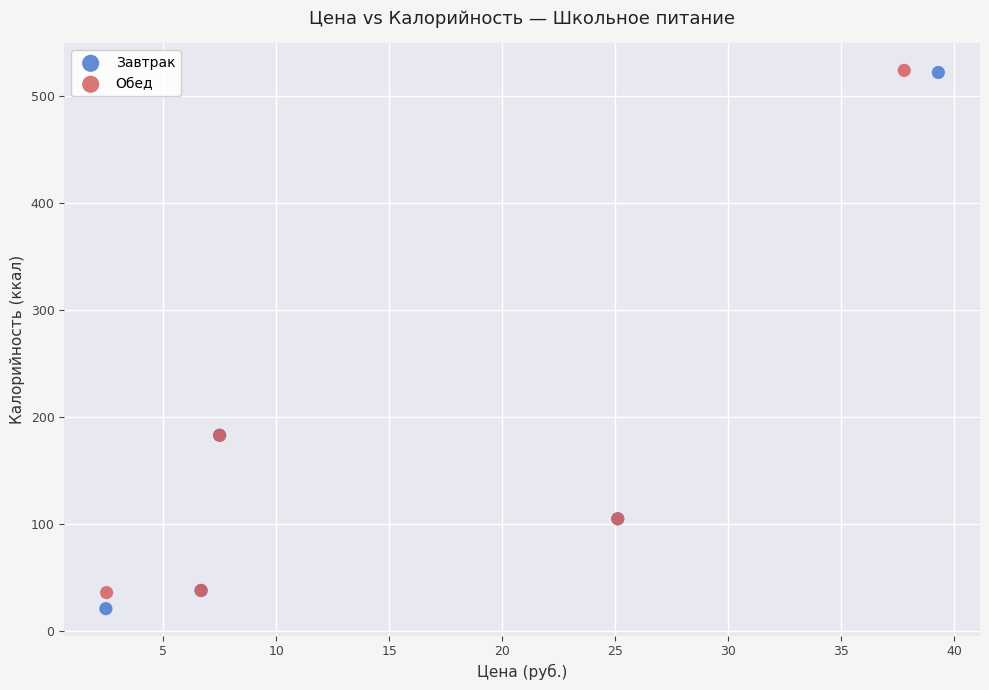

What are all the series names shown in the legend?

Завтрак, Обед